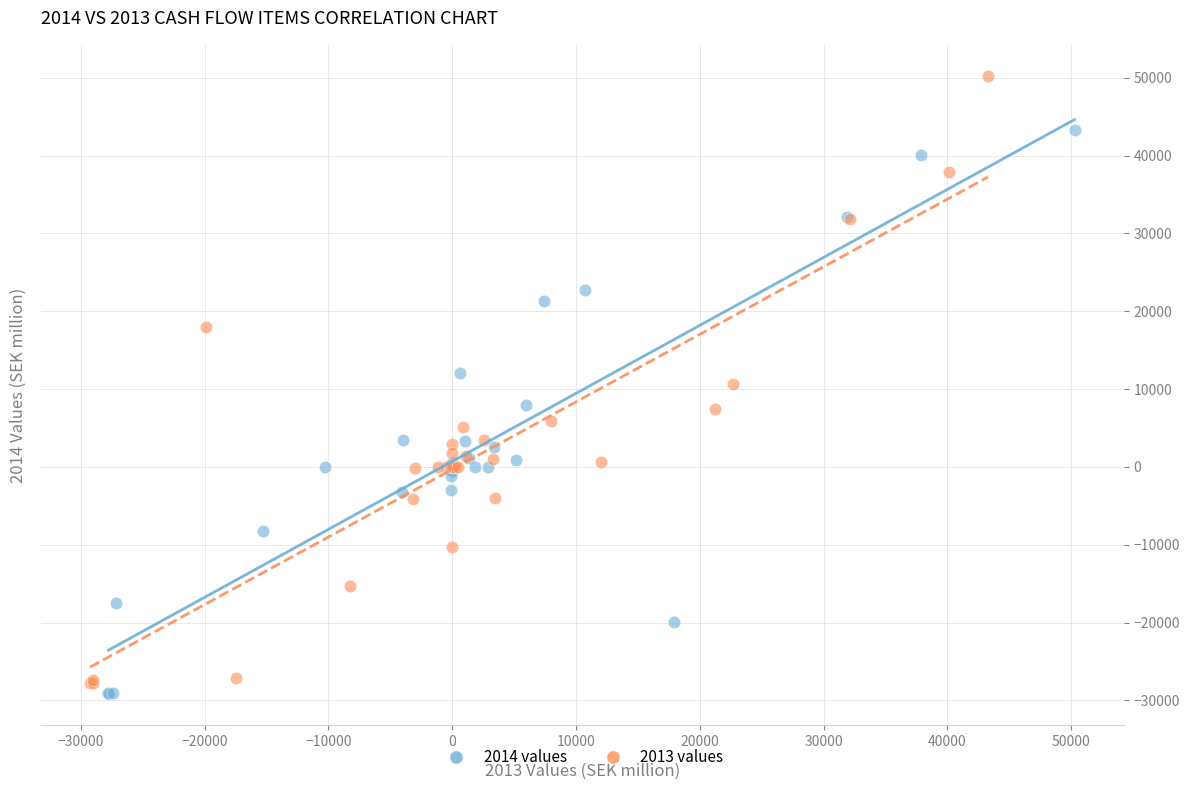

What are all the series names shown in the legend?

2014 values, 2013 values